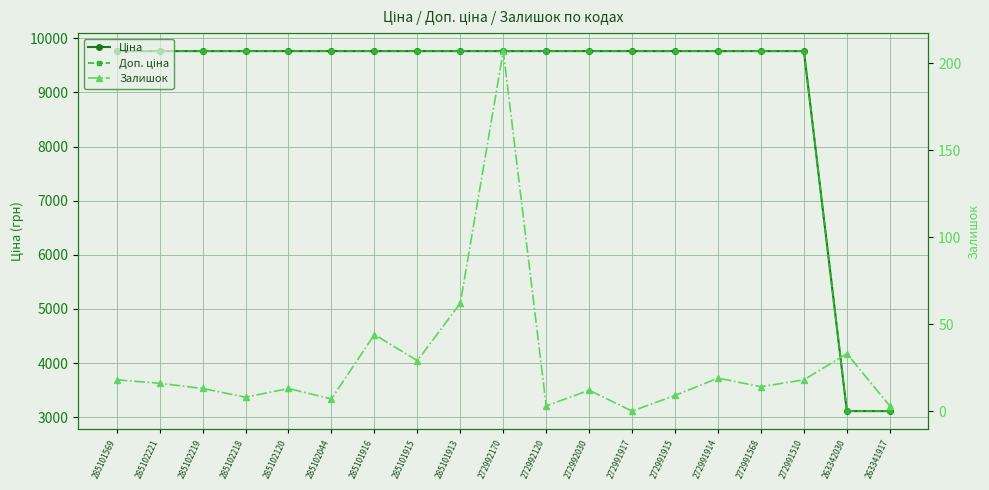

At which category is the sum across all series the highest?

272992170